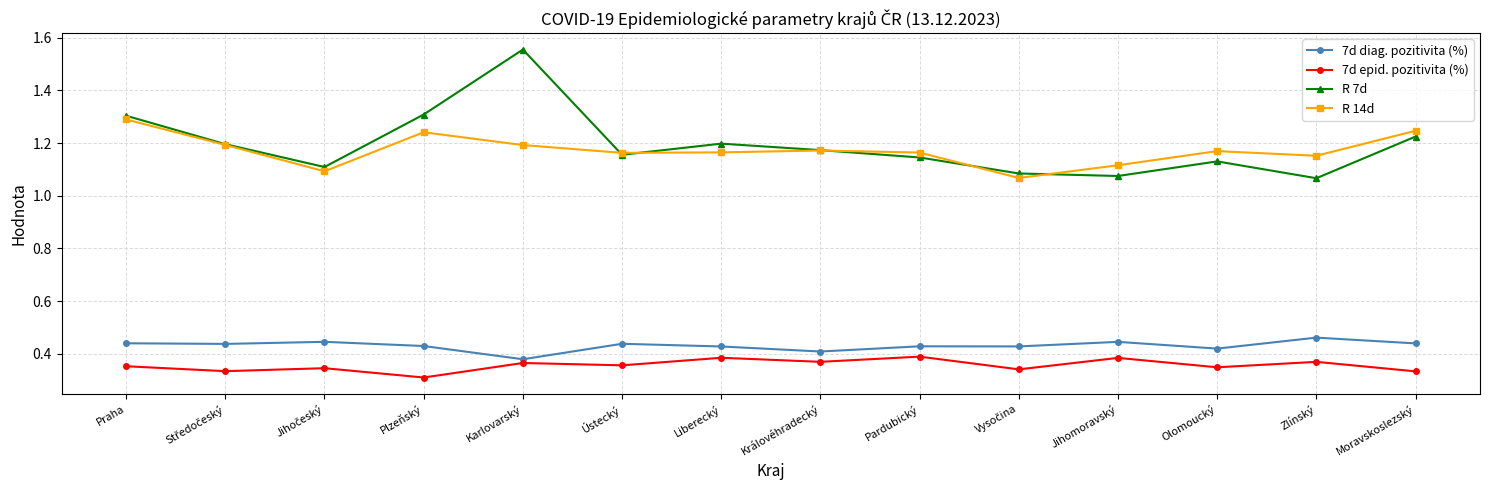

True or false: R 14d has more than 0 points higher than both neighbors.

True